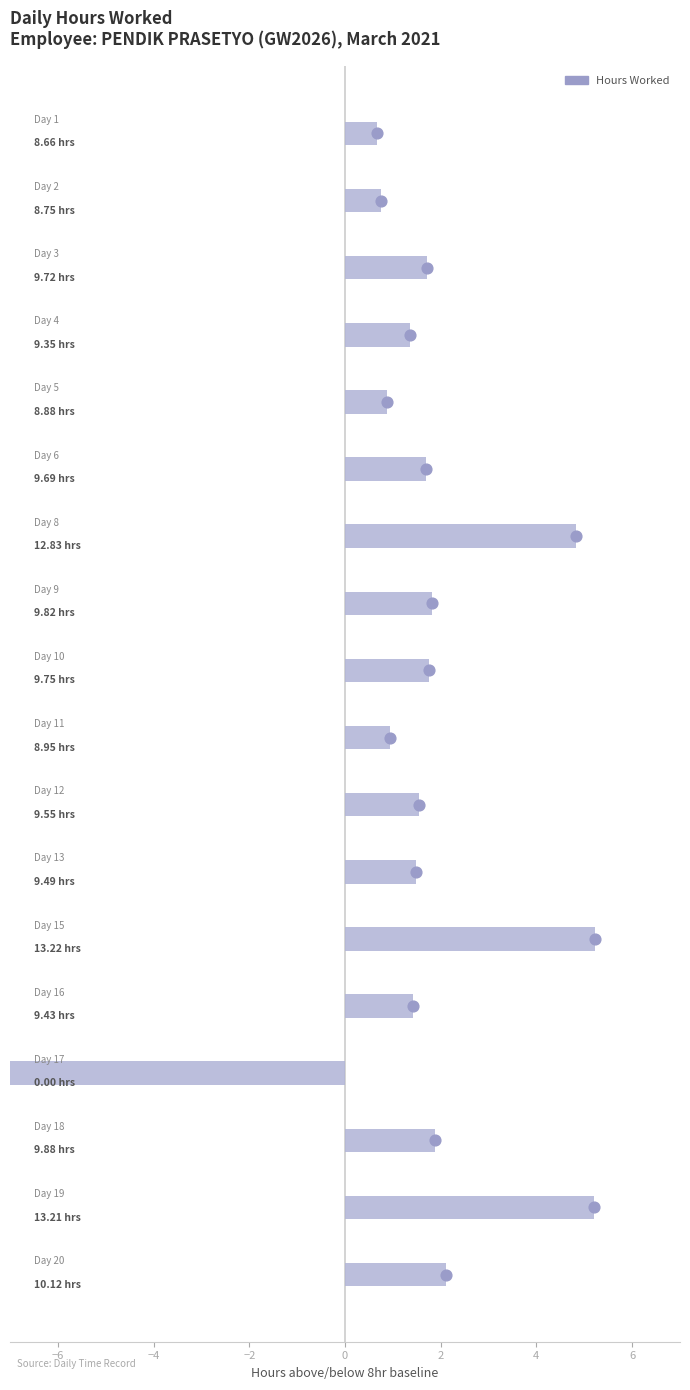

What is the change in value from 11 to 20?

+1.2